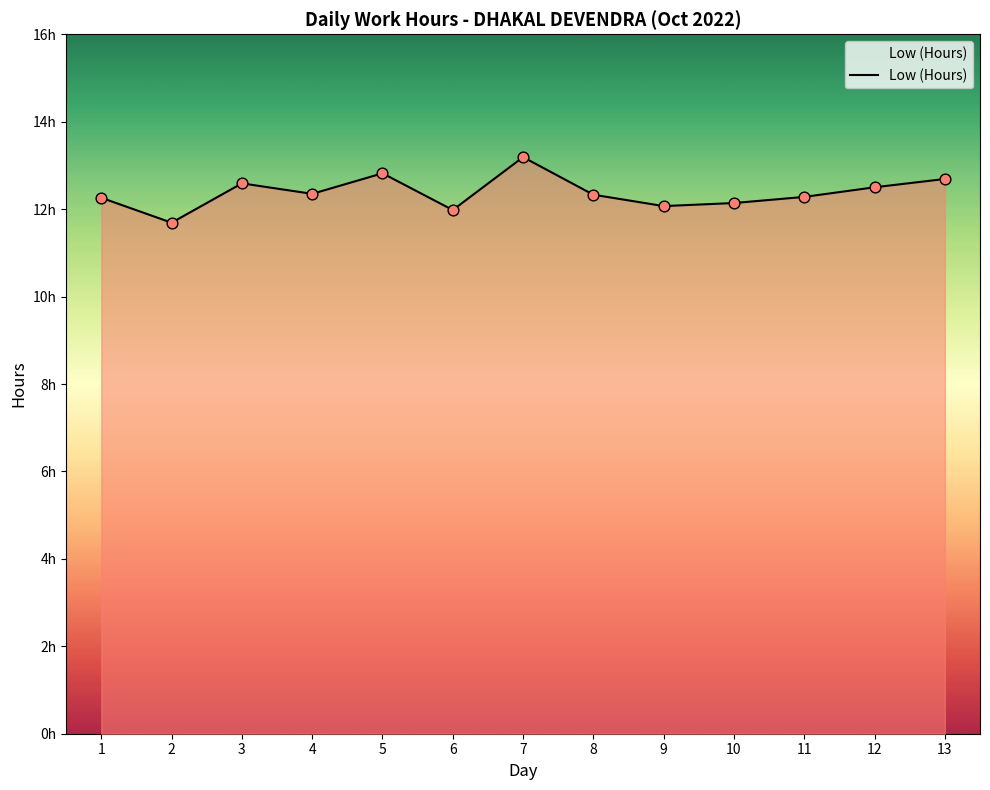

What is the change in value from 6 to 13?

+0.7